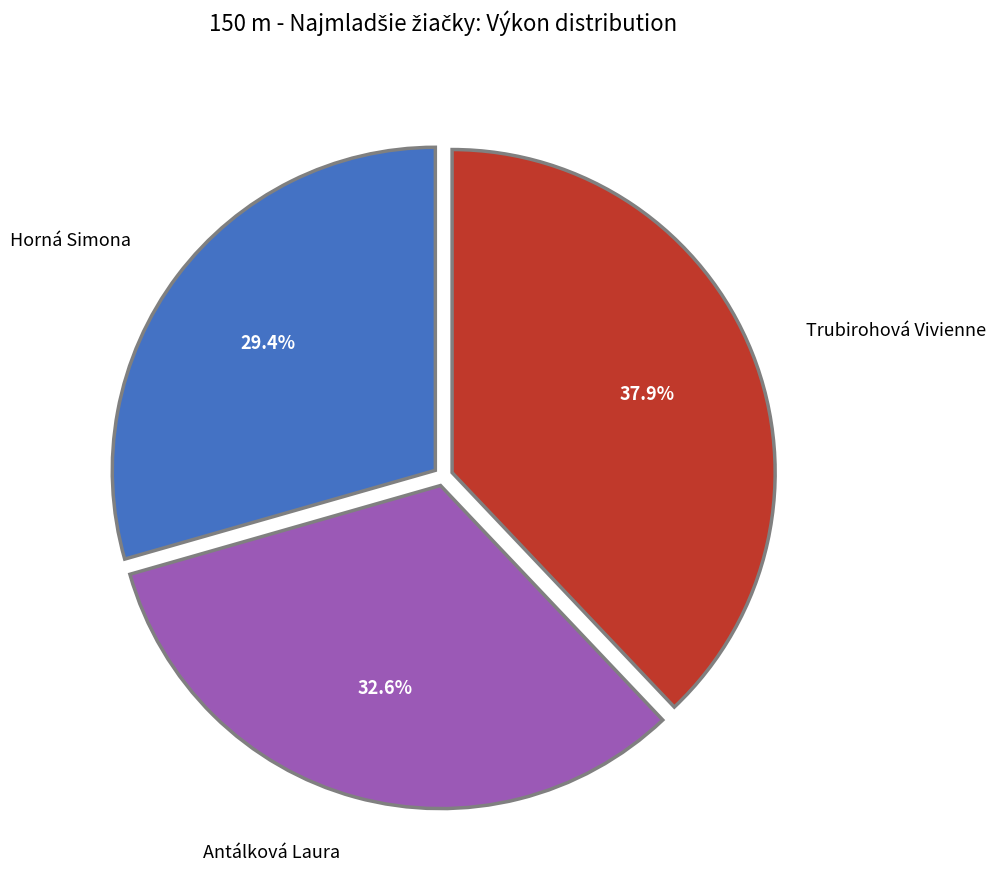

Is it true that Antálková Laura is 33% of the pie?

True